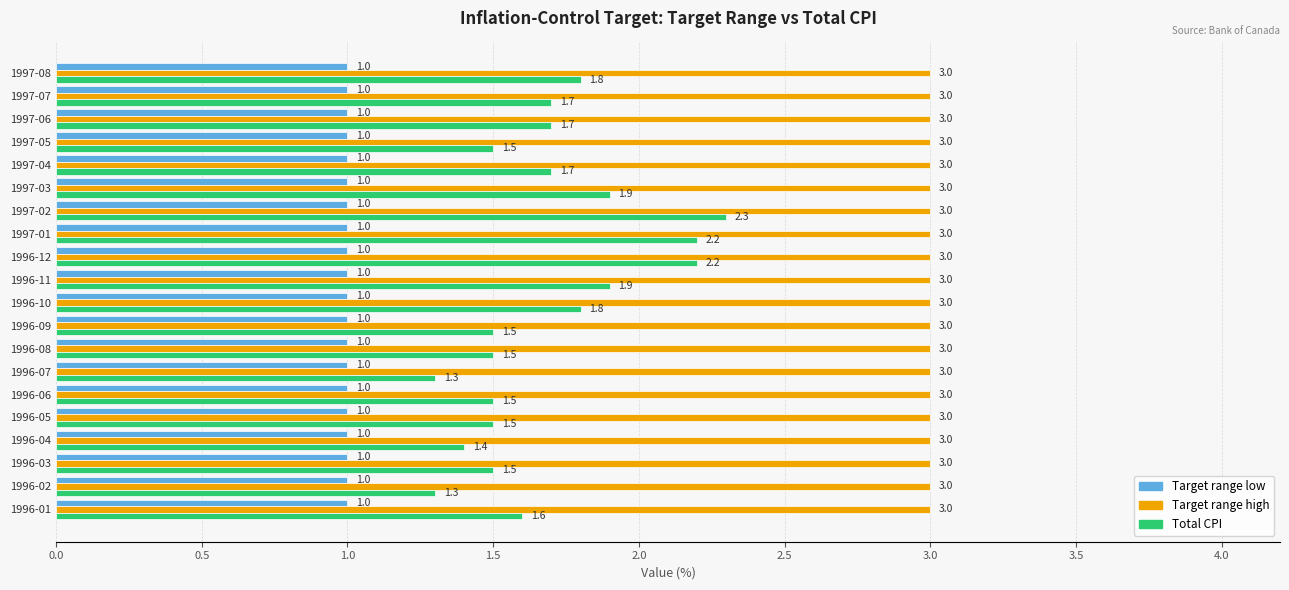

List the series in order of their peak value, lowest first.

Target range low, Total CPI, Target range high